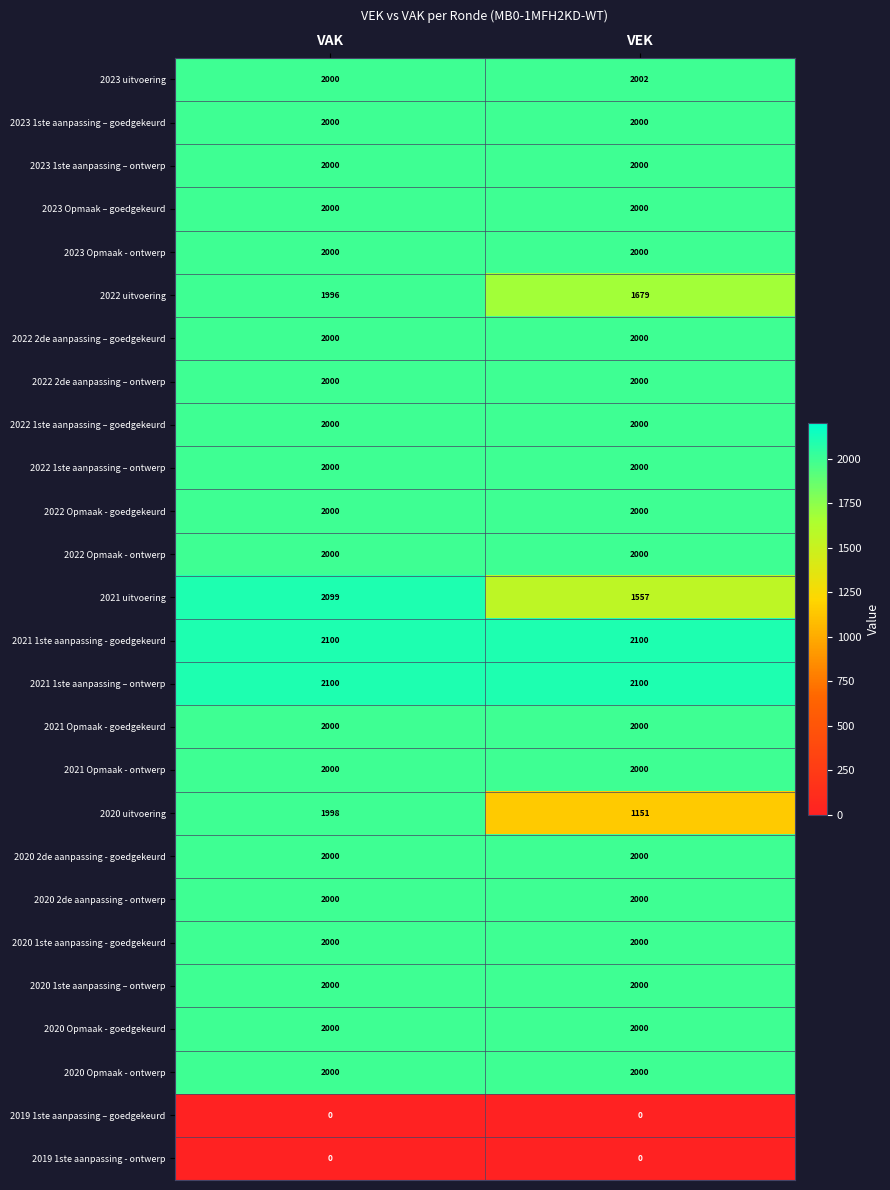

Is it true that 2020 Opmaak - ontwerp equals 2000 at VAK?

True